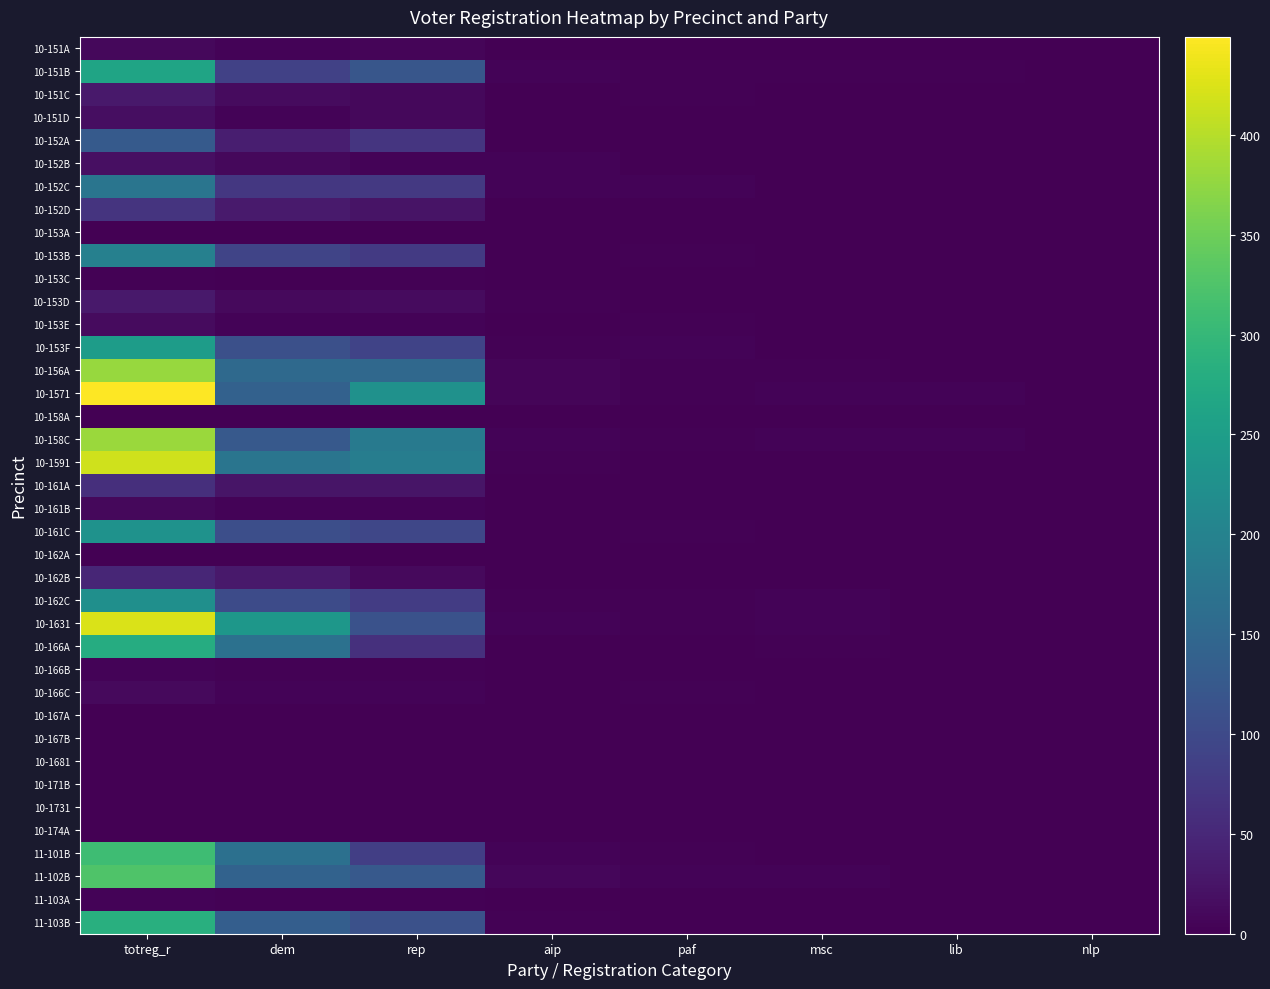

Reading left to right, transcribe all the data shown in this chart.

10-151A: totreg_r=10	dem=4	rep=6	aip=0	paf=0	msc=0	lib=0	nlp=0
10-151B: totreg_r=262	dem=86	rep=120	aip=5	paf=3	msc=2	lib=2	nlp=0
10-151C: totreg_r=31	dem=14	rep=9	aip=1	paf=2	msc=0	lib=1	nlp=0
10-151D: totreg_r=16	dem=4	rep=10	aip=0	paf=0	msc=0	lib=0	nlp=0
10-152A: totreg_r=128	dem=37	rep=69	aip=1	paf=0	msc=0	lib=0	nlp=0
10-152B: totreg_r=19	dem=10	rep=4	aip=4	paf=1	msc=0	lib=0	nlp=0
10-152C: totreg_r=175	dem=72	rep=74	aip=5	paf=4	msc=0	lib=0	nlp=0
10-152D: totreg_r=67	dem=32	rep=24	aip=0	paf=0	msc=0	lib=0	nlp=0
10-153A: totreg_r=0	dem=0	rep=0	aip=0	paf=0	msc=0	lib=0	nlp=0
10-153B: totreg_r=196	dem=92	rep=76	aip=1	paf=3	msc=0	lib=1	nlp=0
10-153C: totreg_r=2	dem=0	rep=2	aip=0	paf=0	msc=0	lib=0	nlp=0
10-153D: totreg_r=31	dem=12	rep=13	aip=2	paf=0	msc=0	lib=1	nlp=0
10-153E: totreg_r=14	dem=4	rep=5	aip=0	paf=2	msc=0	lib=0	nlp=0
10-153F: totreg_r=248	dem=110	rep=91	aip=3	paf=5	msc=1	lib=1	nlp=0
10-156A: totreg_r=380	dem=154	rep=151	aip=7	paf=2	msc=3	lib=0	nlp=0
10-1571: totreg_r=449	dem=140	rep=227	aip=6	paf=3	msc=4	lib=4	nlp=0
10-158A: totreg_r=1	dem=0	rep=1	aip=0	paf=0	msc=0	lib=0	nlp=0
10-158C: totreg_r=382	dem=125	rep=184	aip=5	paf=3	msc=4	lib=4	nlp=0
10-1591: totreg_r=417	dem=175	rep=190	aip=3	paf=1	msc=1	lib=1	nlp=0
10-161A: totreg_r=60	dem=26	rep=25	aip=1	paf=1	msc=0	lib=0	nlp=0
10-161B: totreg_r=10	dem=4	rep=4	aip=0	paf=0	msc=0	lib=0	nlp=0
10-161C: totreg_r=229	dem=107	rep=96	aip=1	paf=2	msc=1	lib=0	nlp=0
10-162A: totreg_r=0	dem=0	rep=0	aip=0	paf=0	msc=0	lib=0	nlp=0
10-162B: totreg_r=48	dem=31	rep=12	aip=1	paf=0	msc=0	lib=0	nlp=0
10-162C: totreg_r=224	dem=102	rep=80	aip=3	paf=2	msc=5	lib=0	nlp=0
10-1631: totreg_r=423	dem=238	rep=113	aip=5	paf=2	msc=4	lib=1	nlp=0
10-166A: totreg_r=278	dem=167	rep=63	aip=1	paf=1	msc=3	lib=0	nlp=0
10-166B: totreg_r=5	dem=3	rep=2	aip=0	paf=0	msc=0	lib=0	nlp=0
10-166C: totreg_r=12	dem=4	rep=5	aip=0	paf=2	msc=0	lib=0	nlp=0
10-167A: totreg_r=0	dem=0	rep=0	aip=0	paf=0	msc=0	lib=0	nlp=0
10-167B: totreg_r=0	dem=0	rep=0	aip=0	paf=0	msc=0	lib=0	nlp=0
10-1681: totreg_r=0	dem=0	rep=0	aip=0	paf=0	msc=0	lib=0	nlp=0
10-171B: totreg_r=0	dem=0	rep=0	aip=0	paf=0	msc=0	lib=0	nlp=0
10-1731: totreg_r=0	dem=0	rep=0	aip=0	paf=0	msc=0	lib=0	nlp=0
10-174A: totreg_r=0	dem=0	rep=0	aip=0	paf=0	msc=0	lib=0	nlp=0
11-101B: totreg_r=309	dem=166	rep=83	aip=5	paf=2	msc=1	lib=0	nlp=1
11-102B: totreg_r=326	dem=141	rep=126	aip=8	paf=4	msc=4	lib=1	nlp=0
11-103A: totreg_r=4	dem=2	rep=2	aip=0	paf=0	msc=0	lib=0	nlp=0
11-103B: totreg_r=284	dem=135	rep=112	aip=3	paf=1	msc=0	lib=1	nlp=1